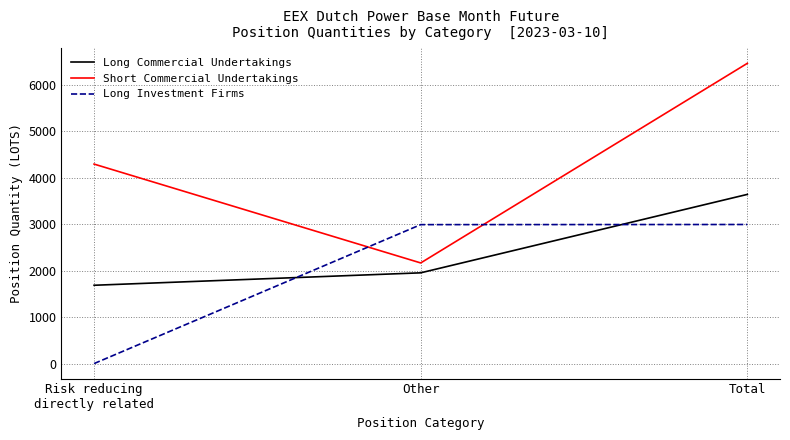

Which series has the widest spread of values?

Short Commercial Undertakings